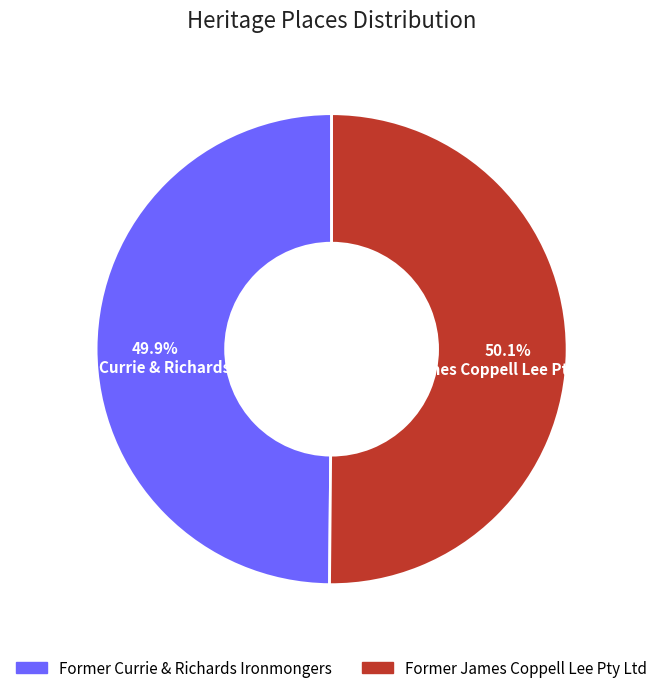

How many segments does this pie chart have?

2